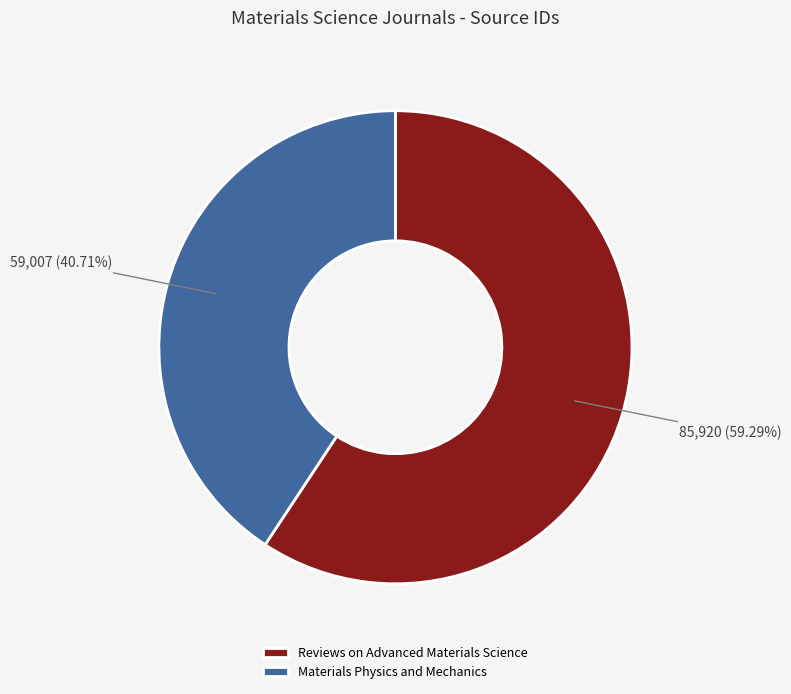

True or false: Reviews on Advanced Materials Science accounts for 49% of the total.

False